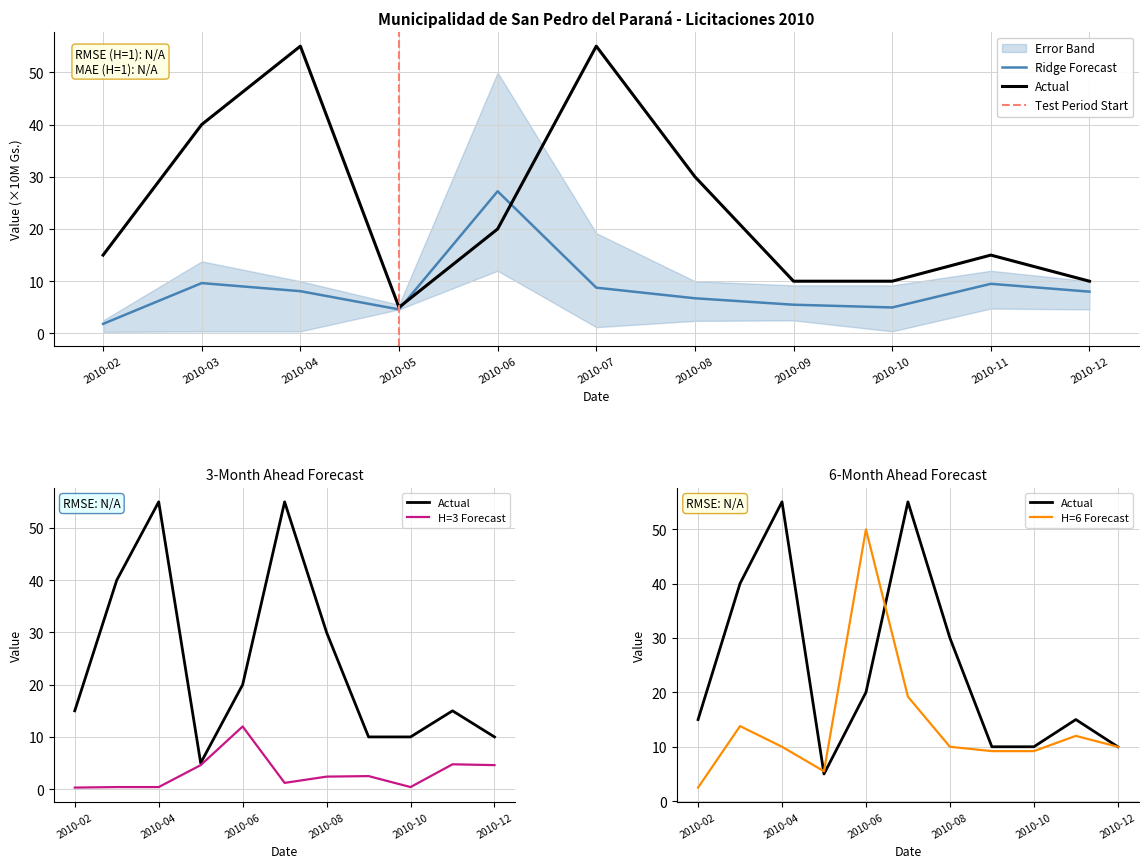

True or false: monto_total_upper has a value of 9.2 at 2010-09.

True